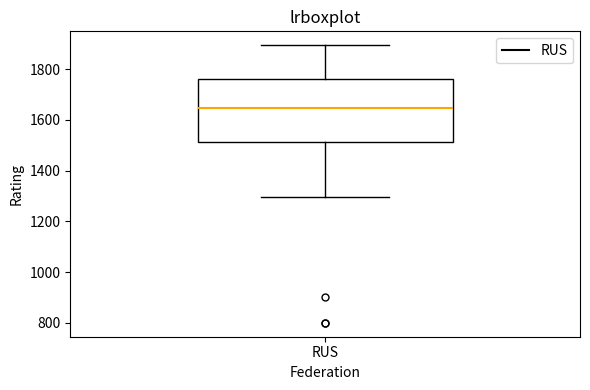

Transcribe this box plot: give where the median line is, the range the box spans, and where the two whiskers end, as read against the y-axis. The values are not printed on the chart, so give them approximately, as read against the axis.

median 1640, box 1520 to 1760, whiskers 1300 to 1900